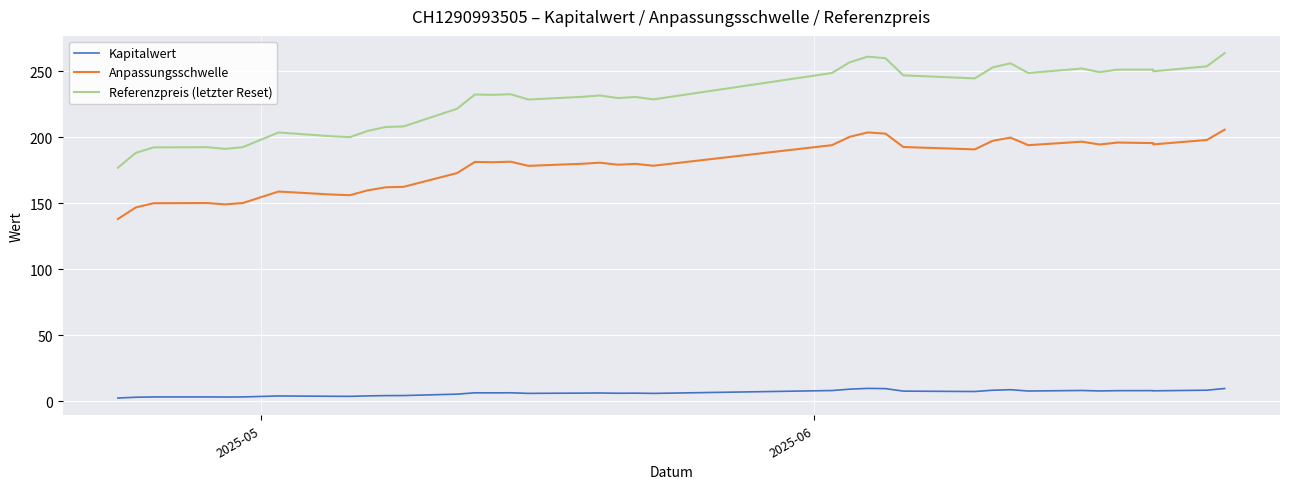

True or false: Kapitalwert has a value of 9.9 at 22.

False